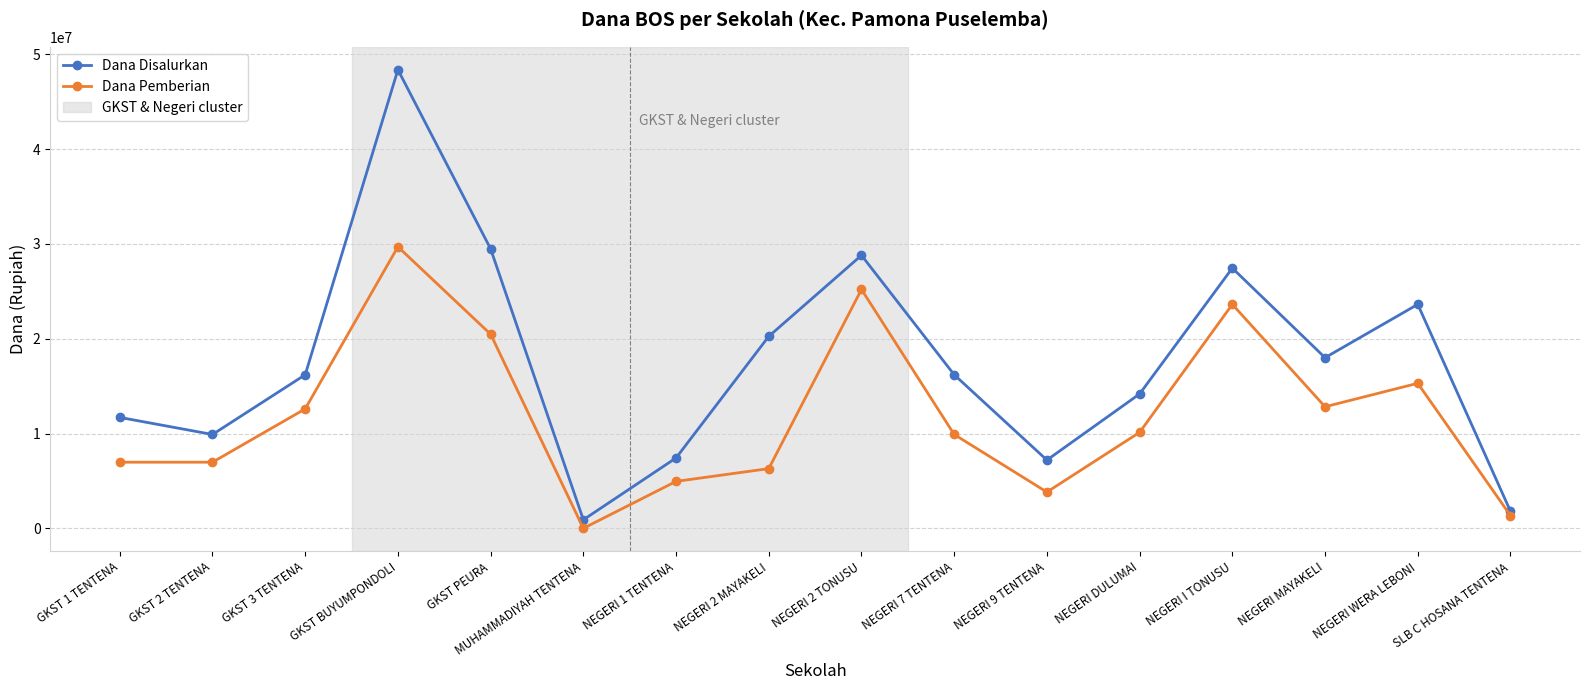

True or false: Dana Disalurkan and Dana Pemberian cross at least once.

False